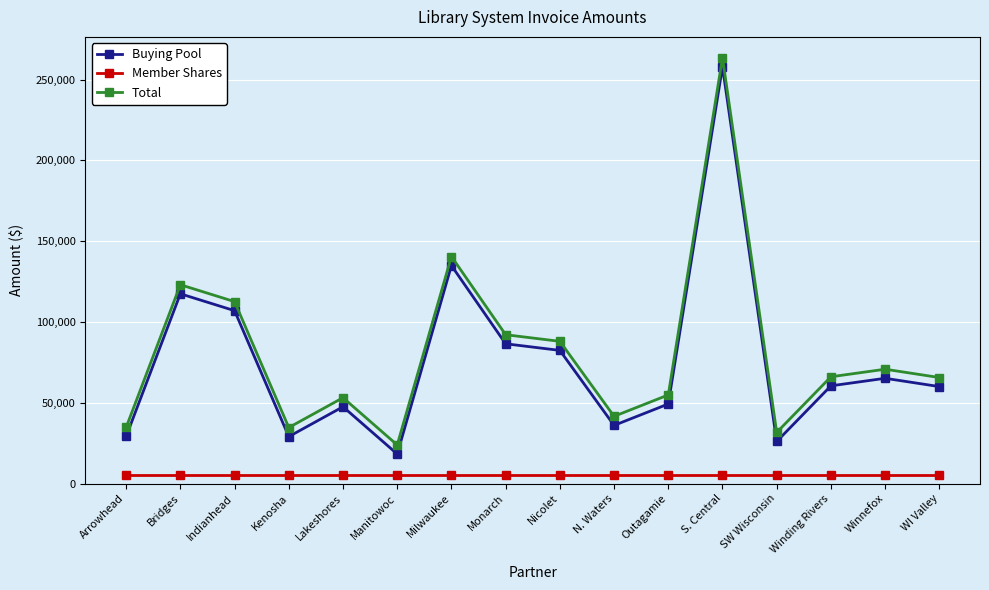

What are all the series names shown in the legend?

Buying Pool, Member Shares, Total